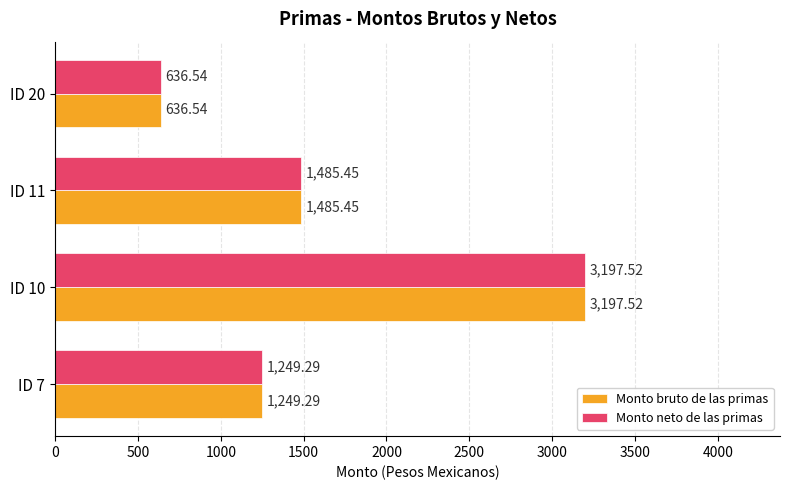

How many values in the Monto neto de las primas series are below 1485?

2